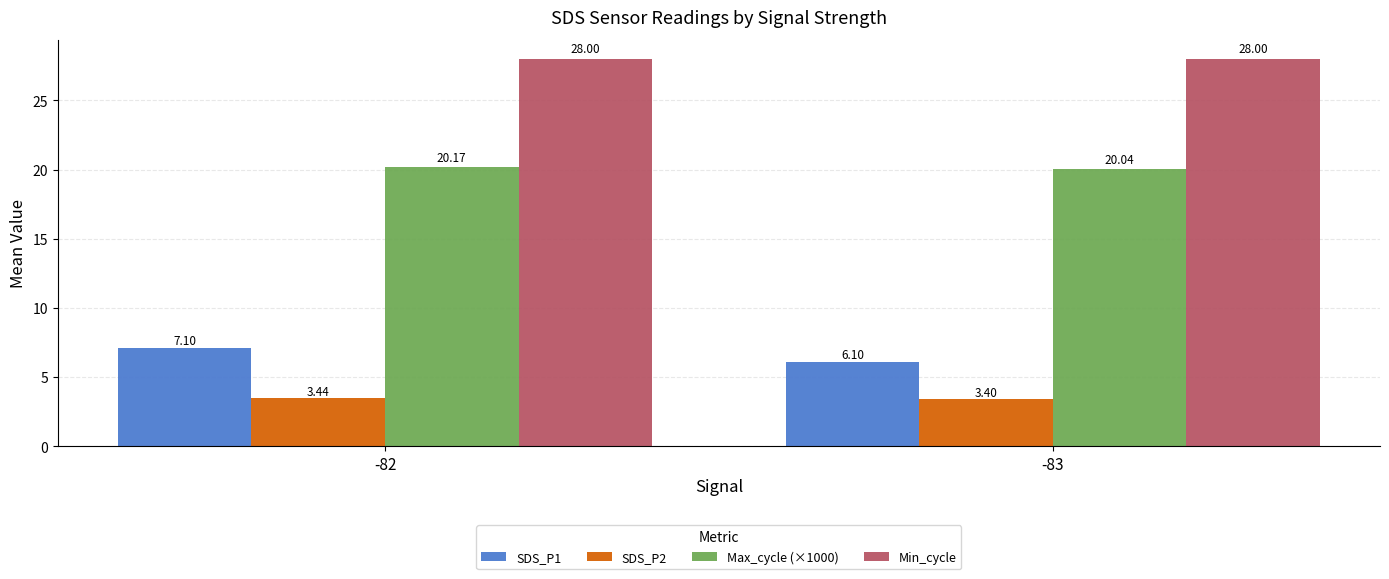

What value does the SDS_P2 series have at -82?

3.4